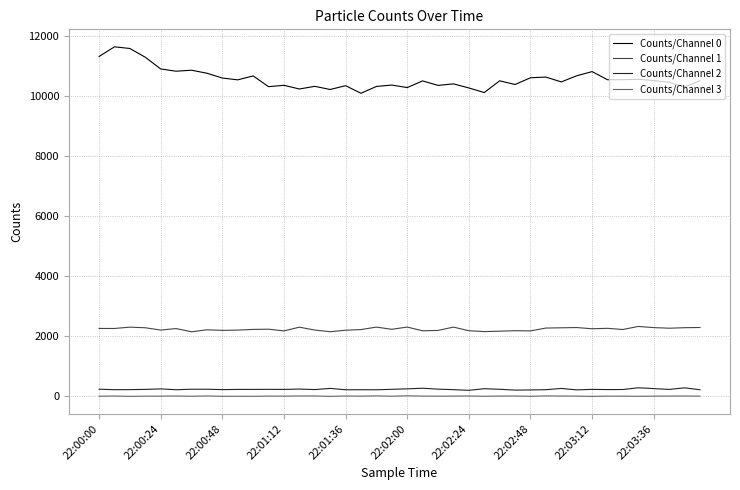

Which series has the largest total across all categories?

Counts/Channel 0